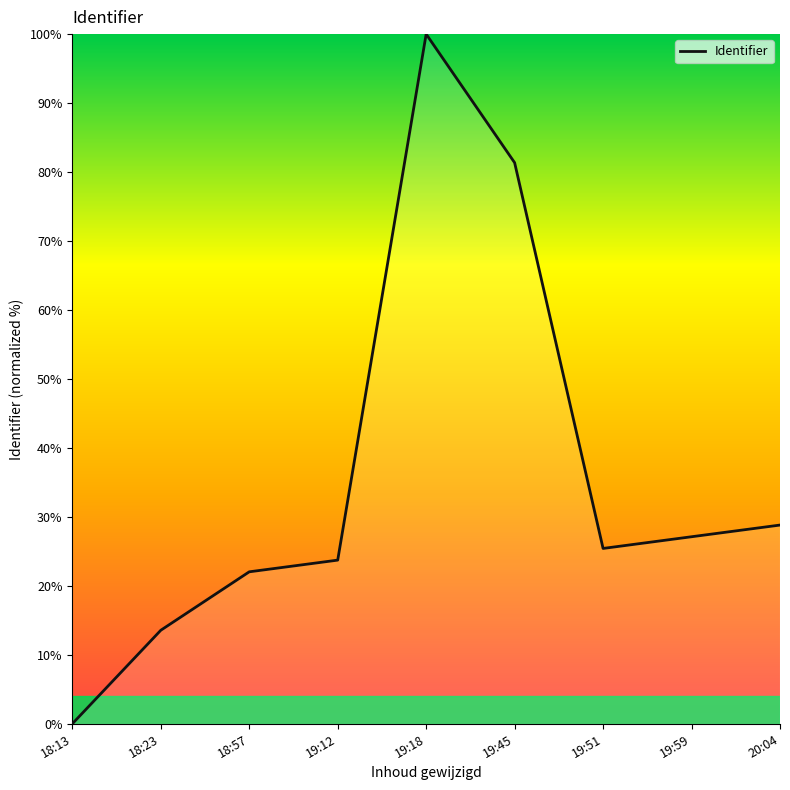

Reading left to right, extract all data points from this chart.

0.0	13.6	22.0	23.7	100.0	81.4	25.4	27.1	28.8